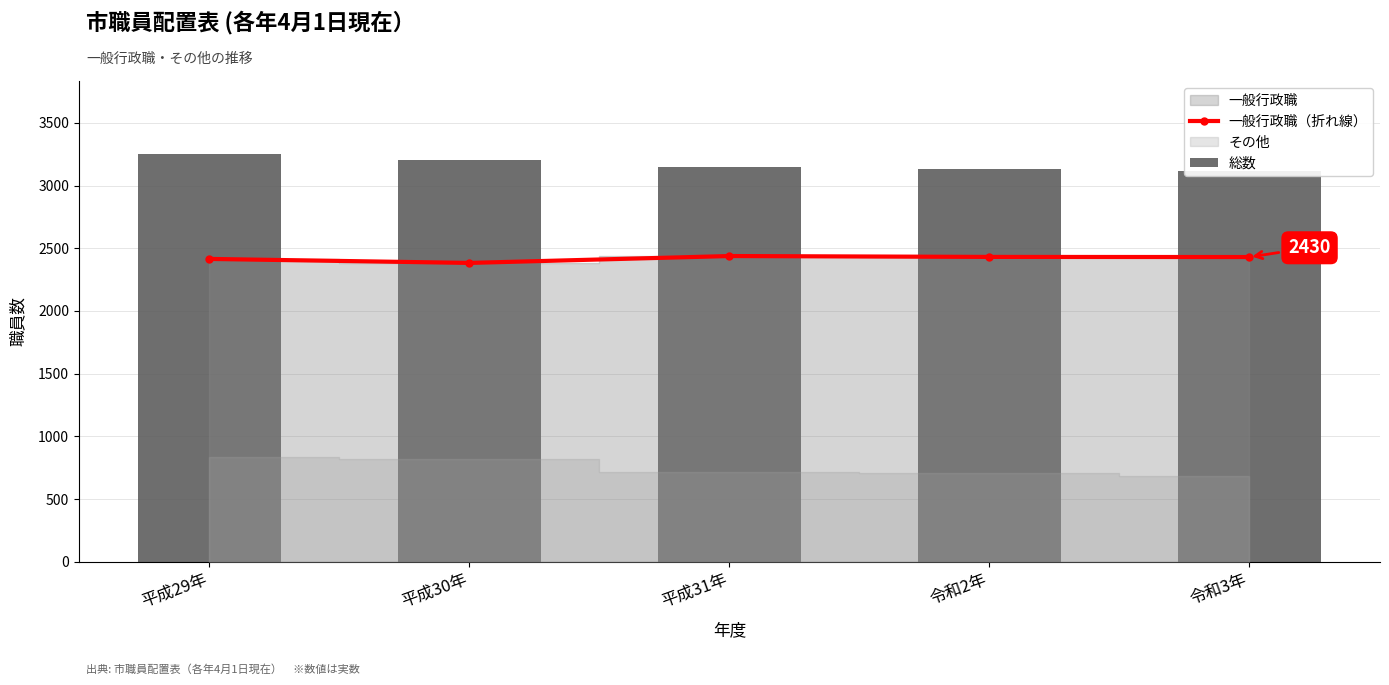

Rank the categories by 総数 value from lowest to highest.

令和3年, 令和2年, 平成31年, 平成30年, 平成29年